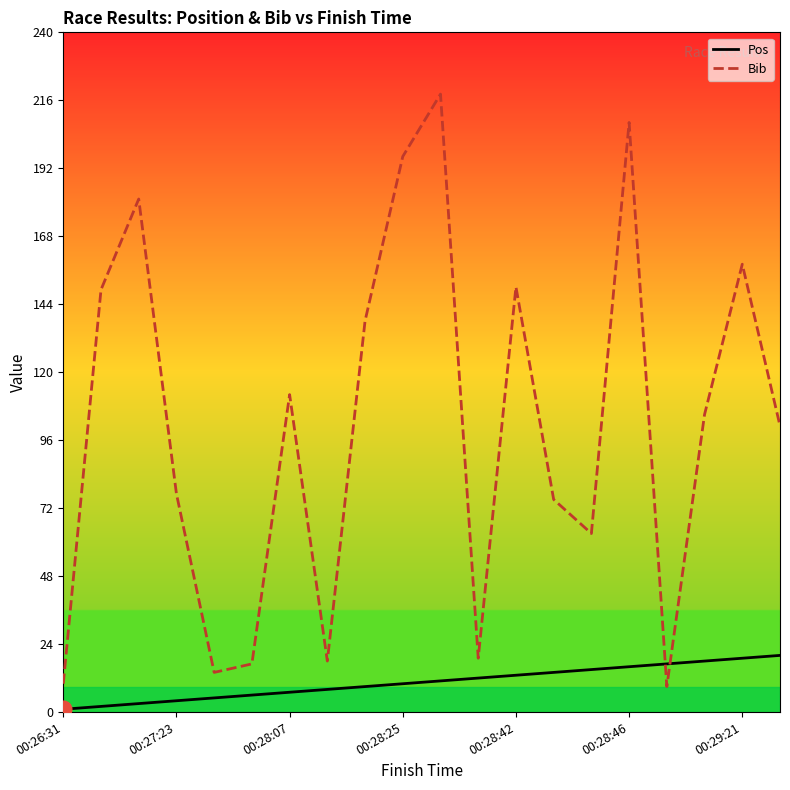

What are all the series names shown in the legend?

Pos, Bib